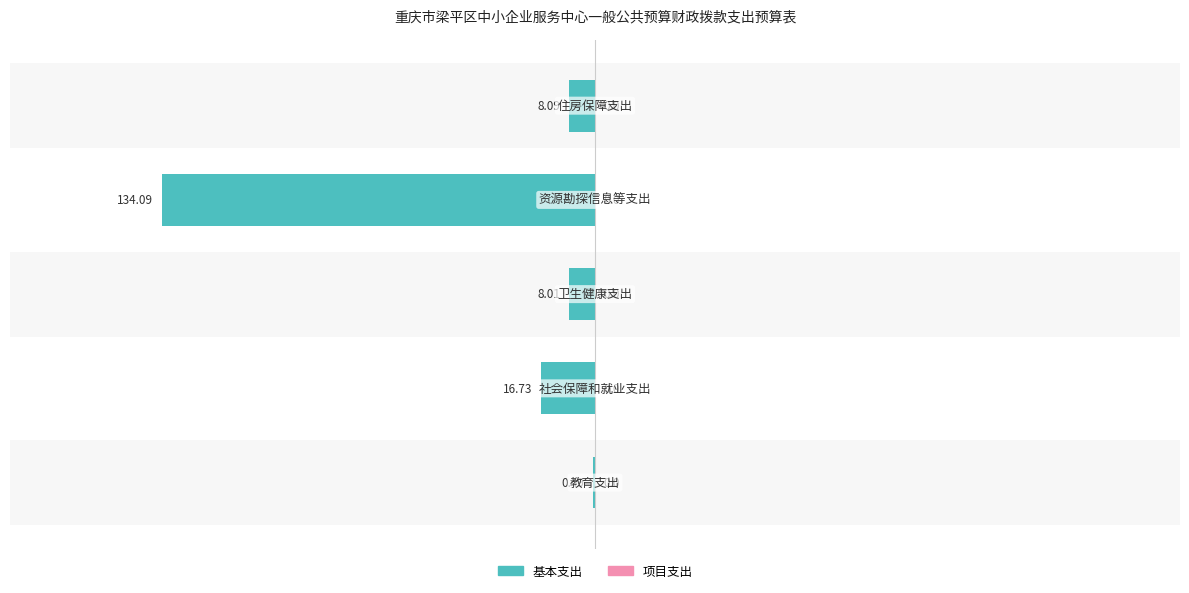

At how many categories does at least one series exceed -83?

5